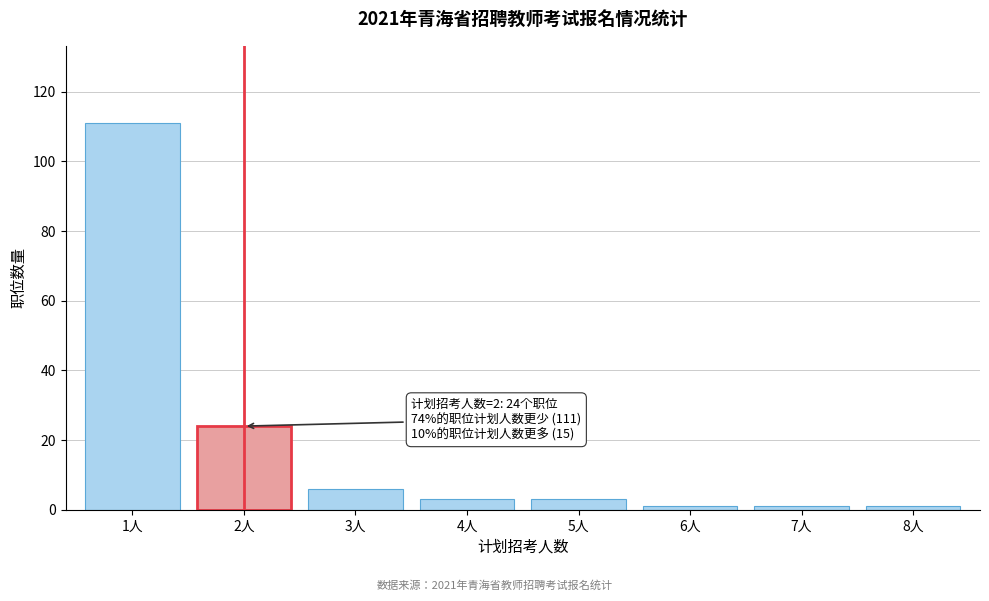

Reading left to right, extract all data points from this chart.

111	24	6	3	3	1	1	1